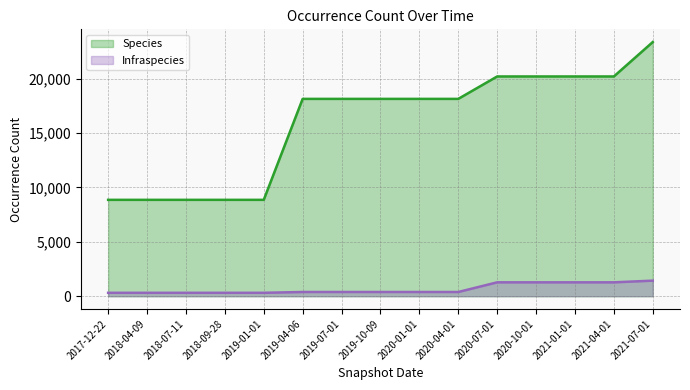

Reading right to left, list all the values displayed in this chart.

Species: 2021-07-01=23375	2021-04-01=20210	2021-01-01=20210	2020-10-01=20210	2020-07-01=20210	2020-04-01=18148	2020-01-01=18148	2019-10-09=18148	2019-07-01=18148	2019-04-06=18148	2019-01-01=8864	2018-09-28=8864	2018-07-11=8864	2018-04-09=8864	2017-12-22=8864
Infraspecies: 2021-07-01=1434	2021-04-01=1279	2021-01-01=1279	2020-10-01=1279	2020-07-01=1279	2020-04-01=390	2020-01-01=390	2019-10-09=390	2019-07-01=390	2019-04-06=390	2019-01-01=316	2018-09-28=316	2018-07-11=316	2018-04-09=316	2017-12-22=316